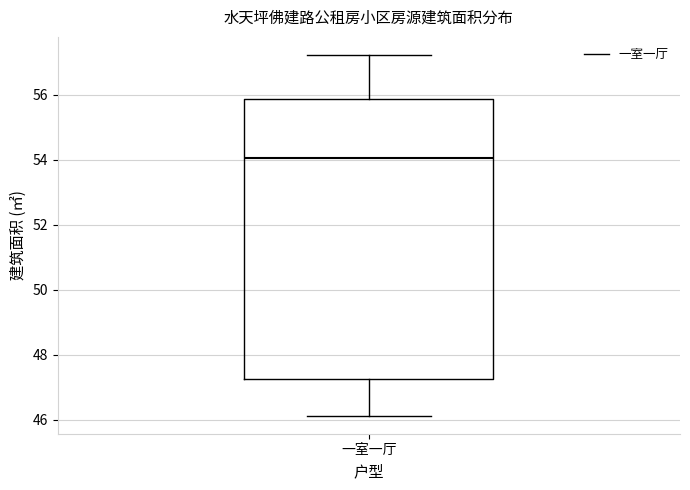

Read this box plot against the y-axis: the position of the median line, the range covered by the box, and the ends of both whiskers. The values are not printed on the chart, so give them approximately, as read against the axis.

median 54.0, box 47.2 to 55.8, whiskers 46.2 to 57.2